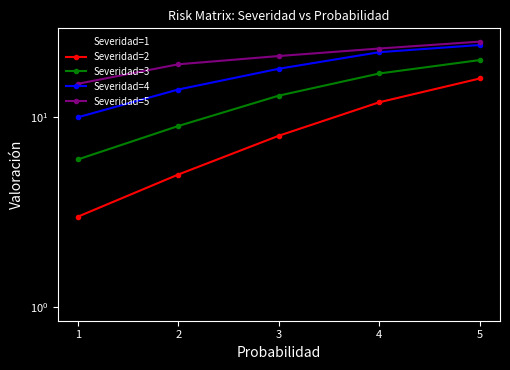

What is the spread (max minus min) of values at 2?

17